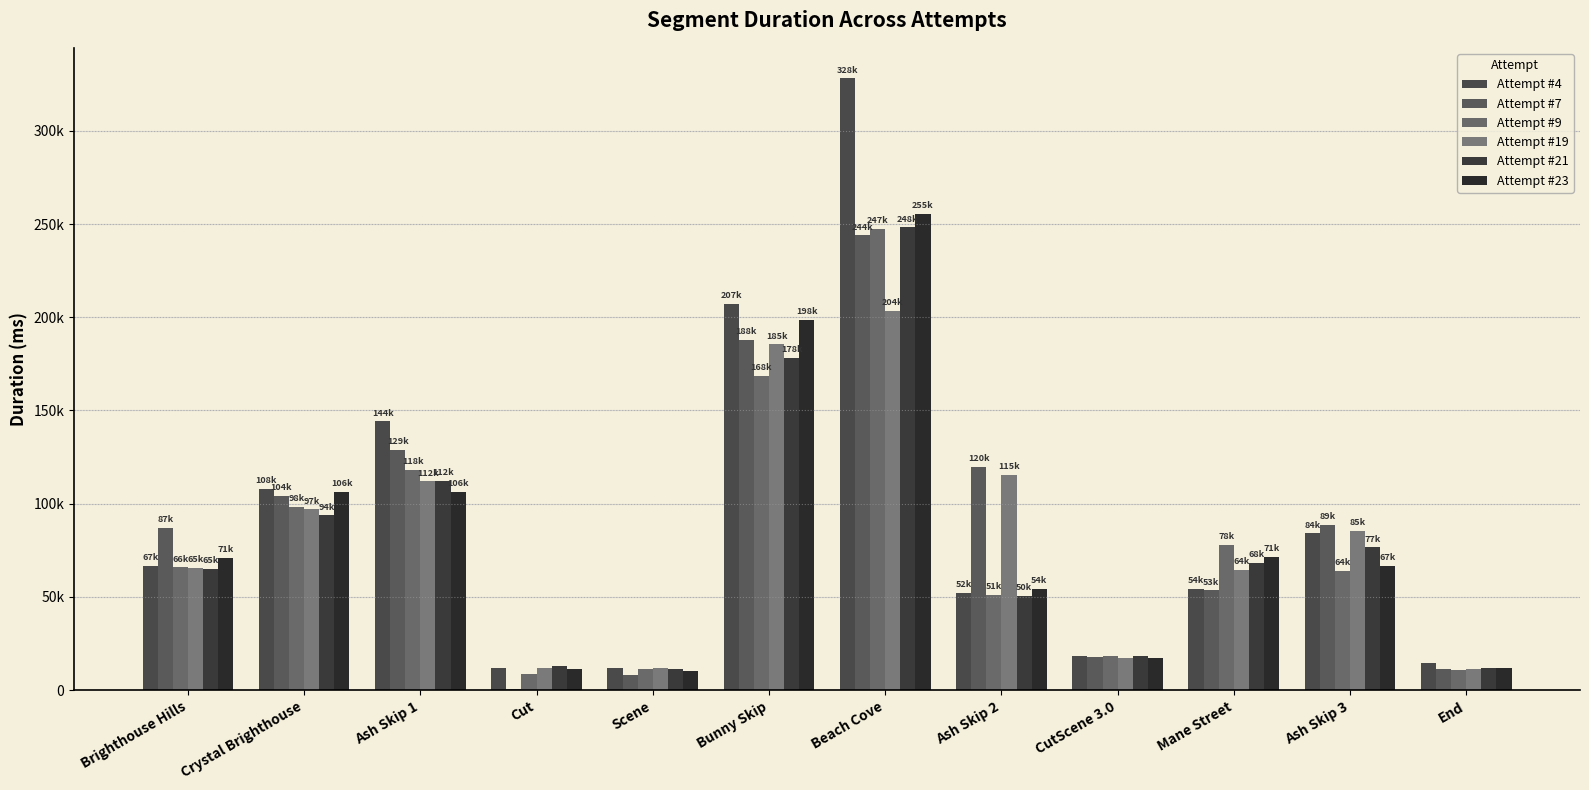

Are the bars horizontal?

No